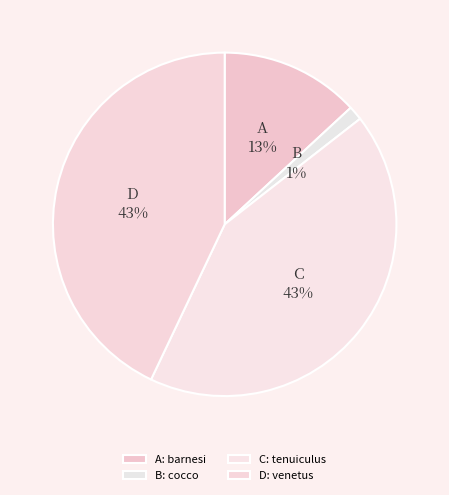

Which has a higher value, D or A?

D